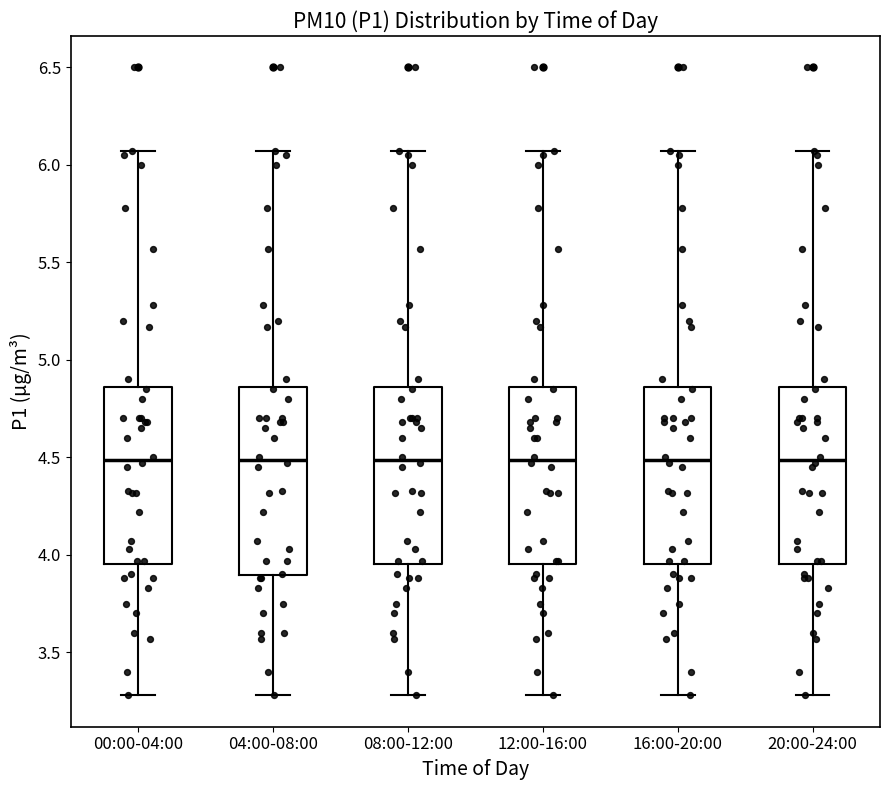

Comparing the boxes themselves (not the whiskers), which one is the tallest?

04:00-08:00